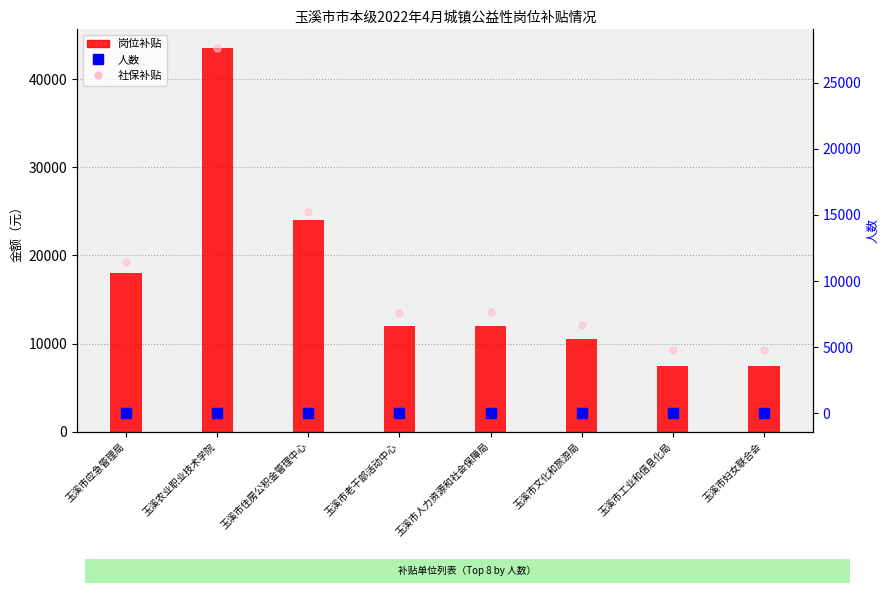

The value of 社保补贴（右轴无效，仅标记） at 玉溪市老干部活动中心 is 7601.6. True or false?

True